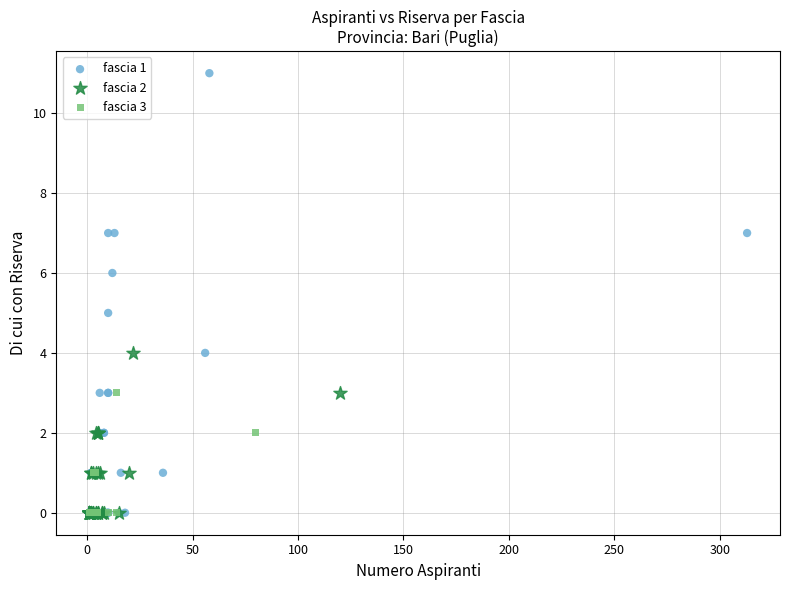

Which series has the widest spread of Y values?

fascia 1